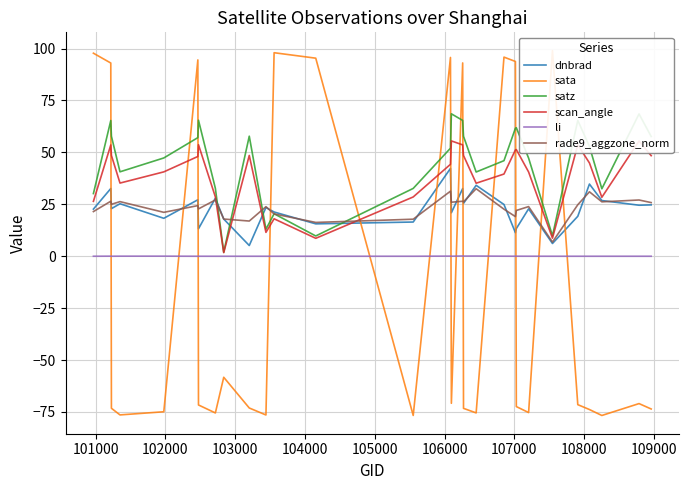

Which series ends up on top after the final intersection of sata and rade9_aggzone_norm?

rade9_aggzone_norm